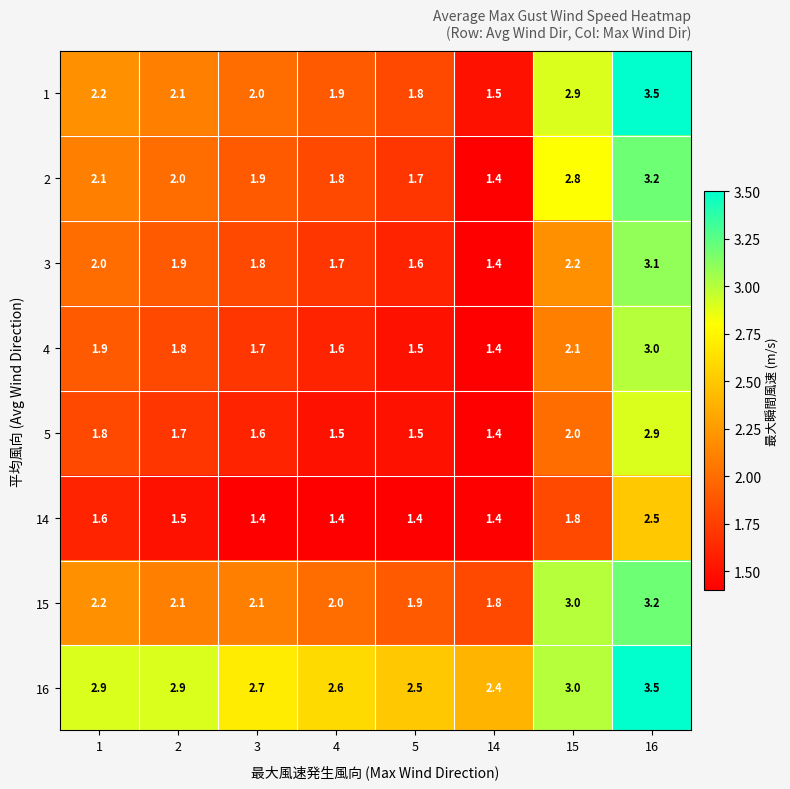

Which series has the largest range (max minus min)?

1